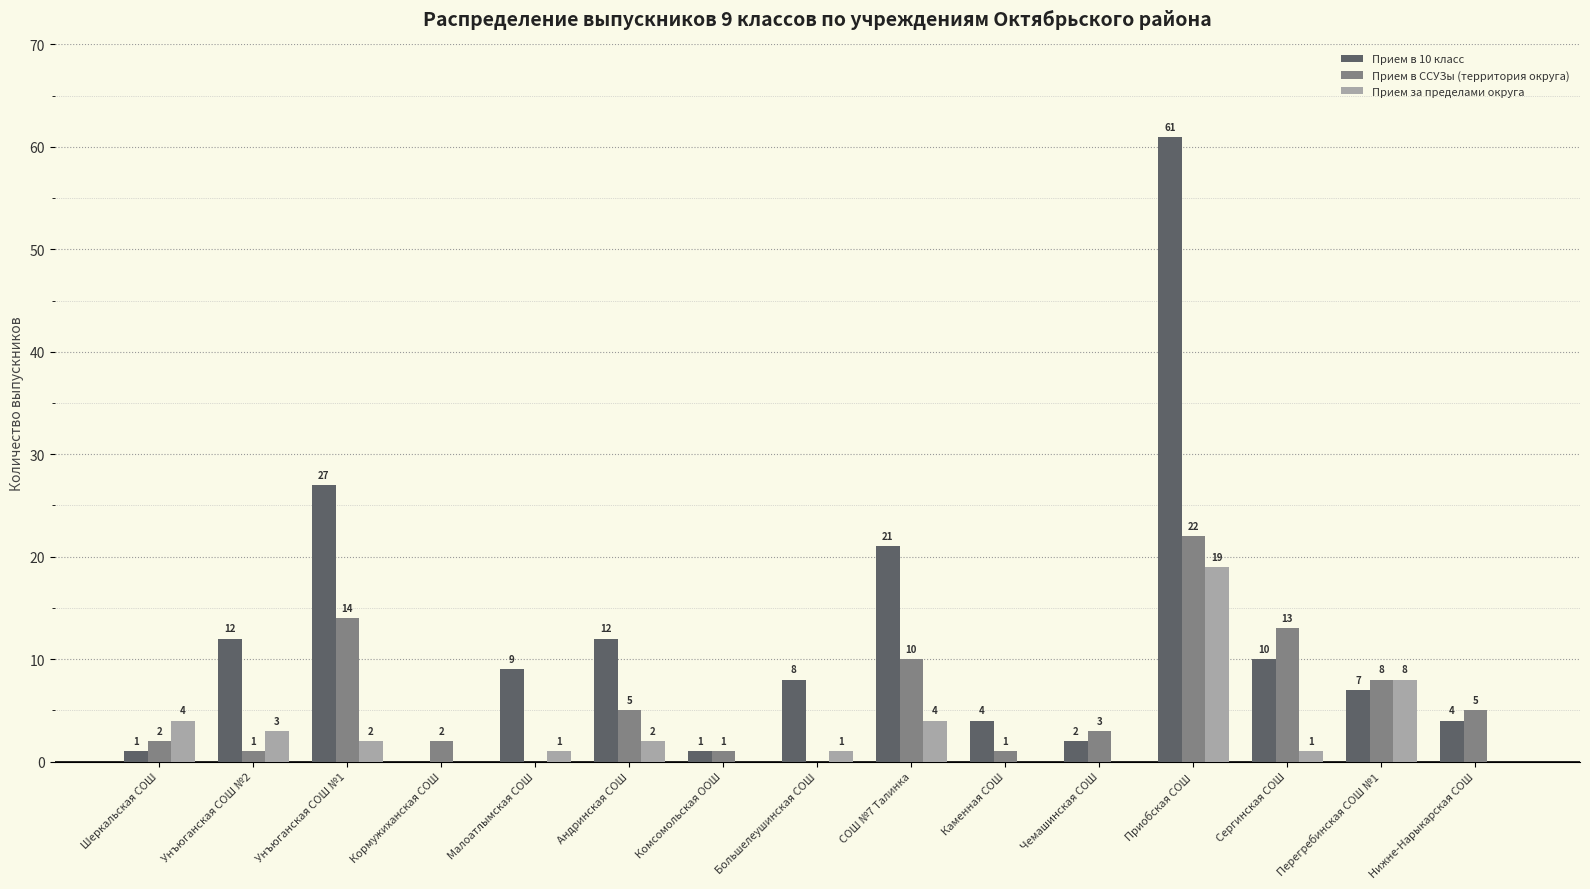

Which series has the largest total across all categories?

Прием в 10 класс